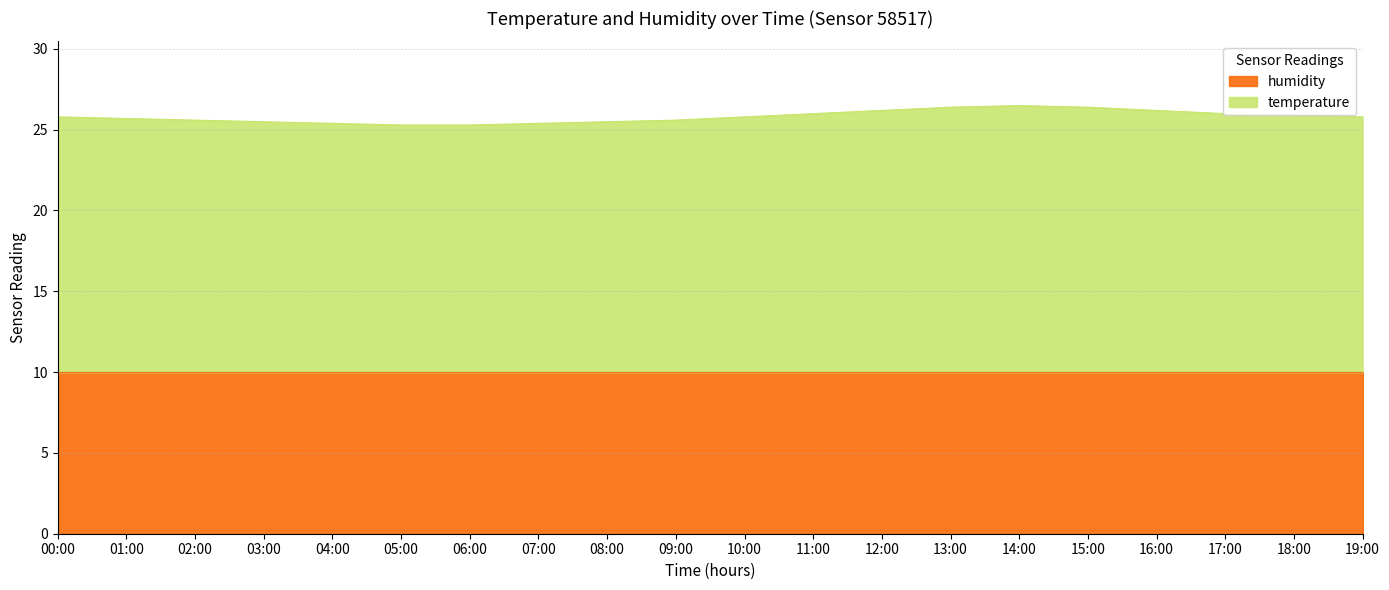

What is the greatest value displayed?

26.5